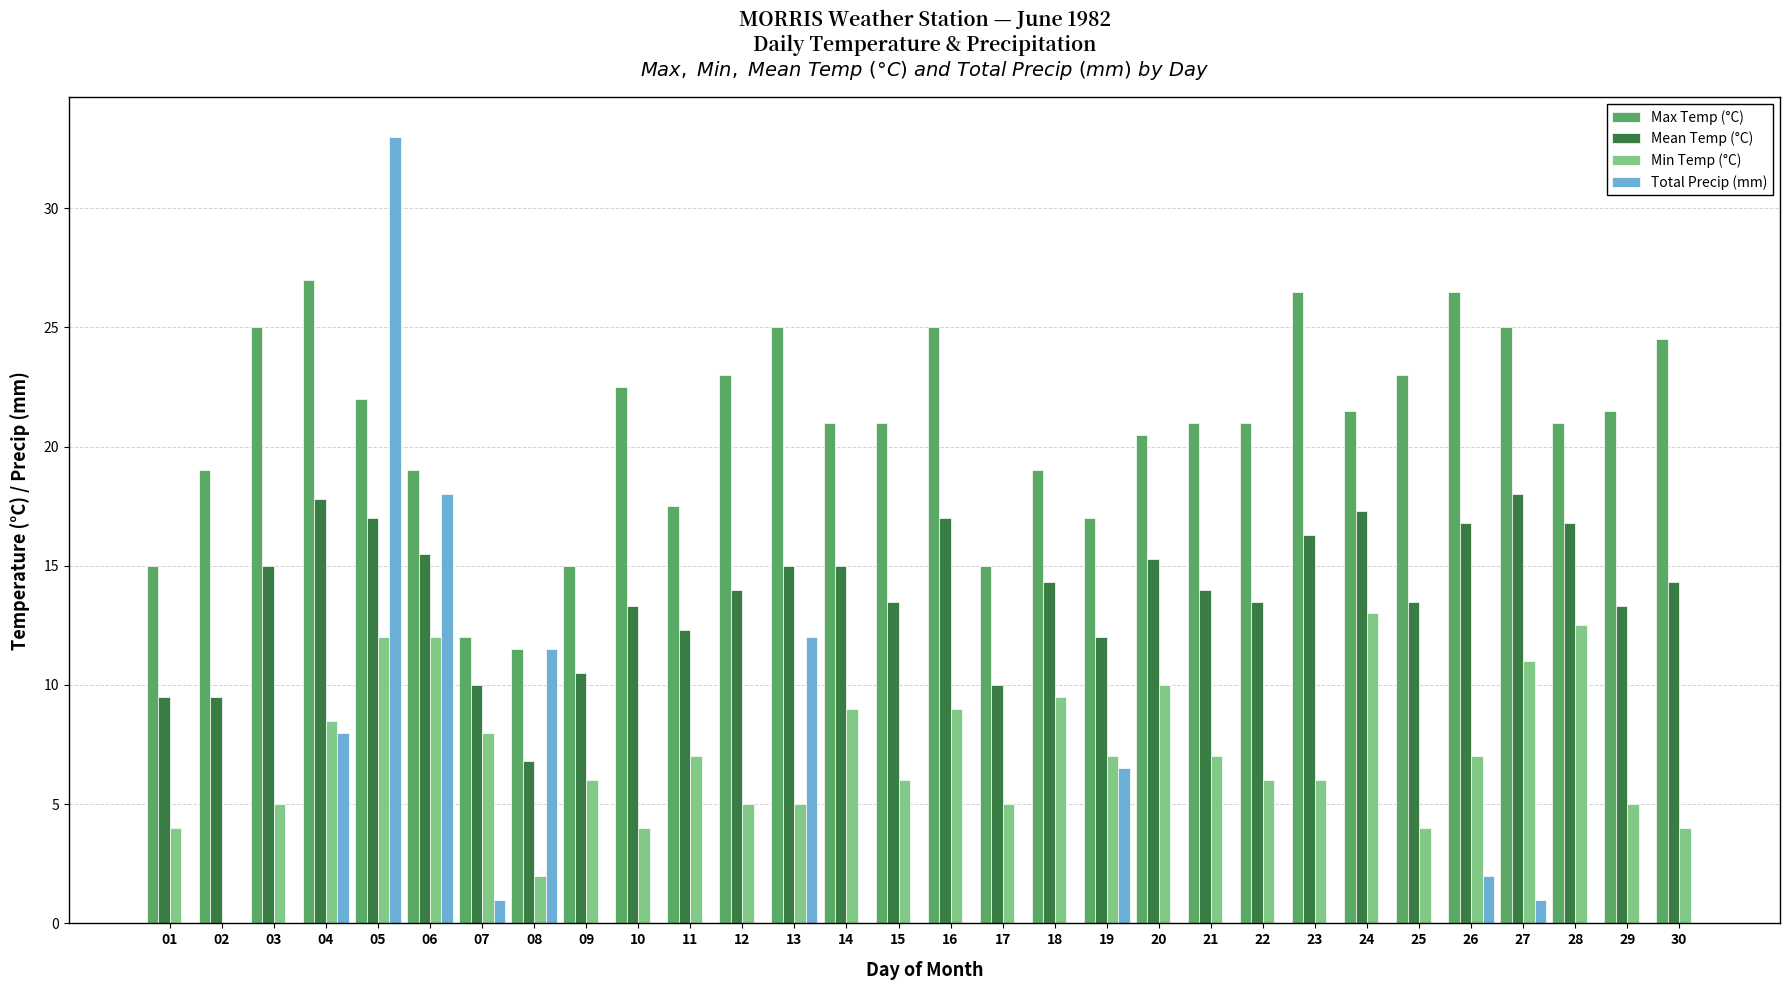

How many groups of bars are there?

30